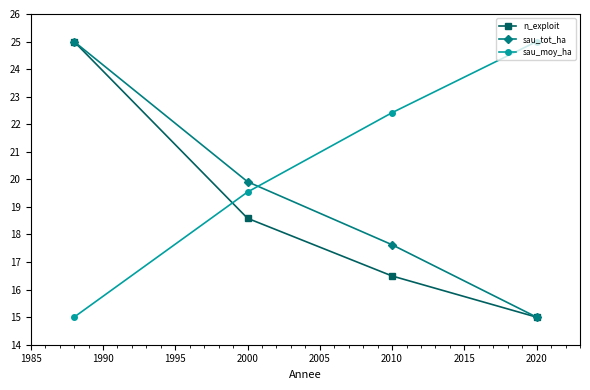

How many lines are shown in the chart?

3